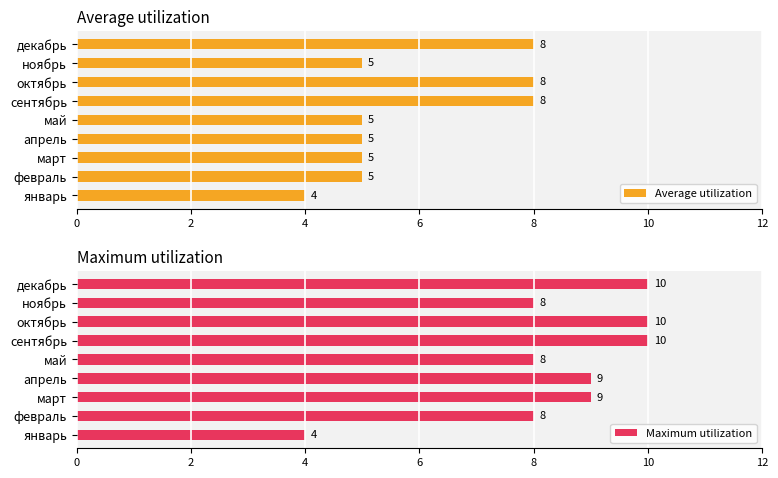

The value of Average utilization at январь is 4. True or false?

True